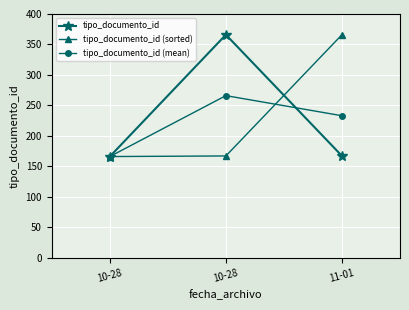

What are all the series names shown in the legend?

tipo_documento_id, tipo_documento_id (sorted), tipo_documento_id (mean)